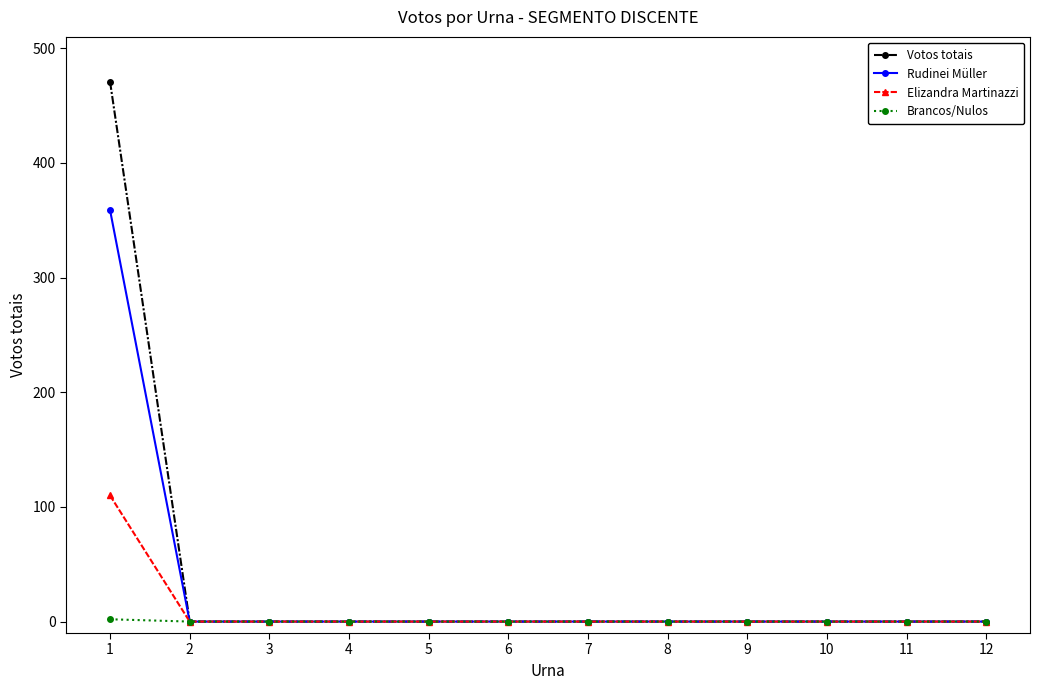

What are all the series names shown in the legend?

Votos totais, Rudinei Müller, Elizandra Martinazzi, Brancos/Nulos